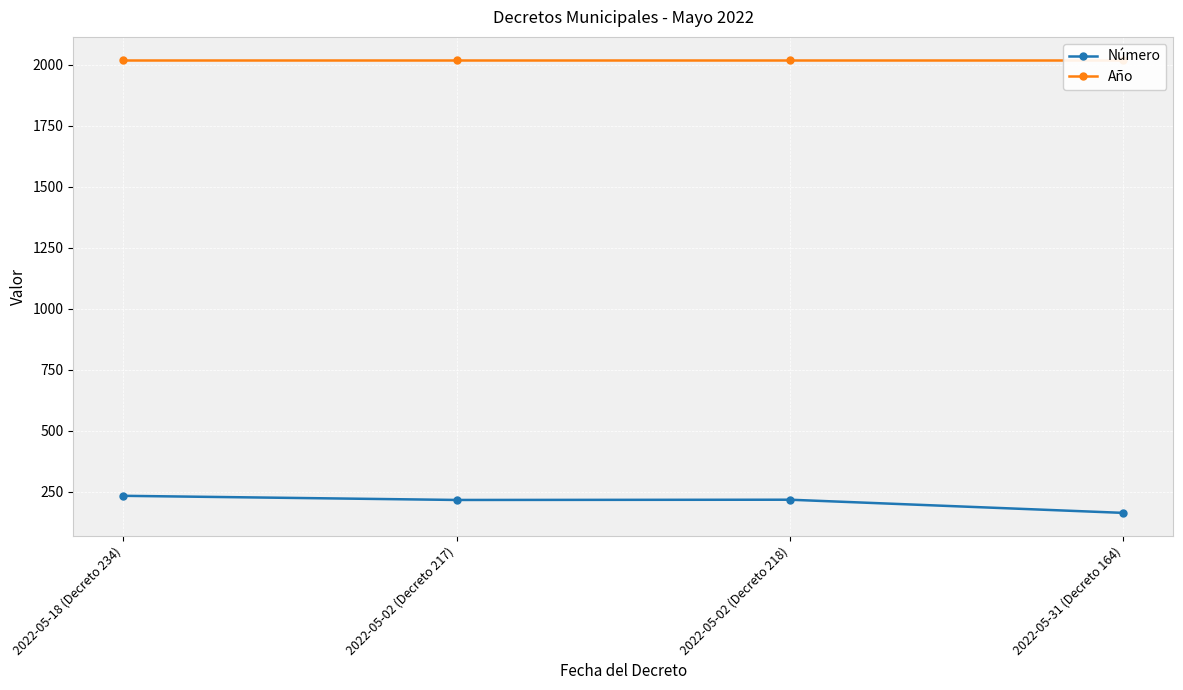

What is the label of the 3rd point from the left?

2022-05-02 (Decreto 218)